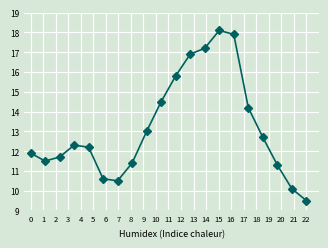

What is the greatest value displayed?

18.1